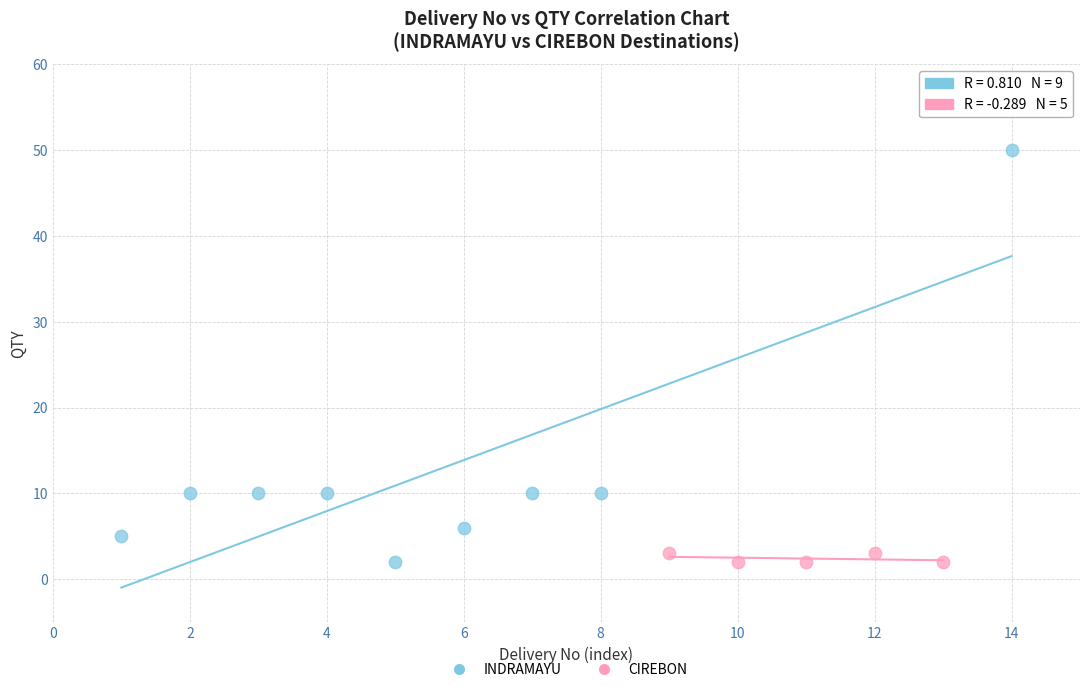

Which series reaches the maximum Y coordinate?

INDRAMAYU